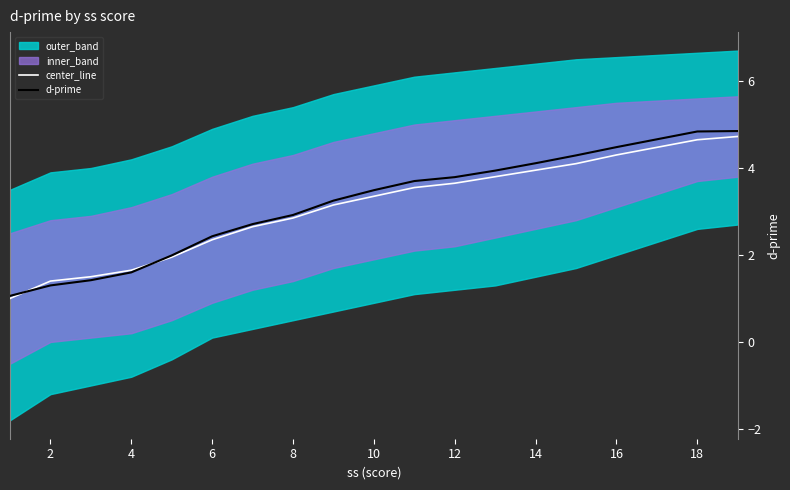

The center_line series shows 2.8 at 8. True or false?

True